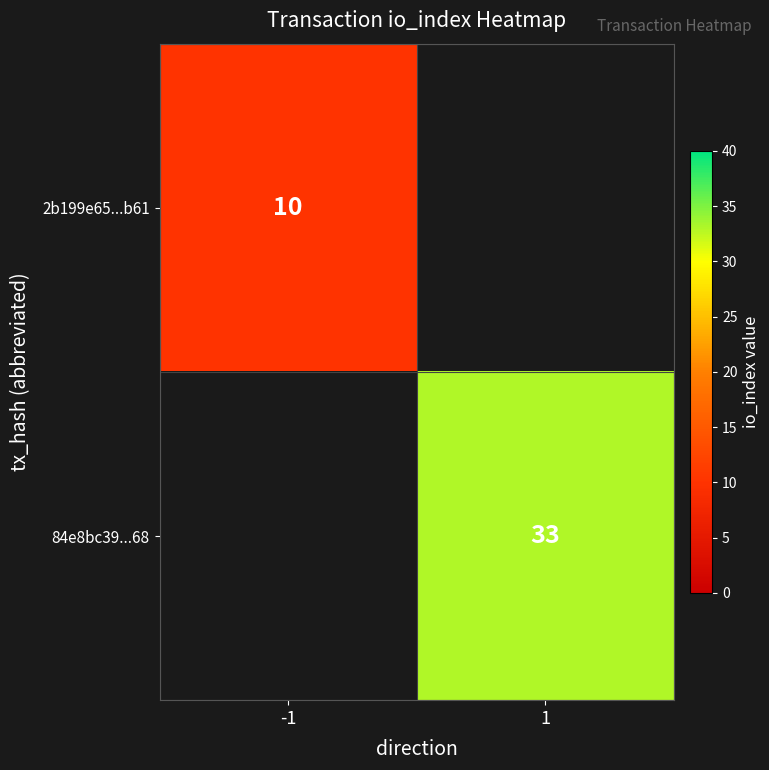

At how many categories does at least one series exceed 10?

1